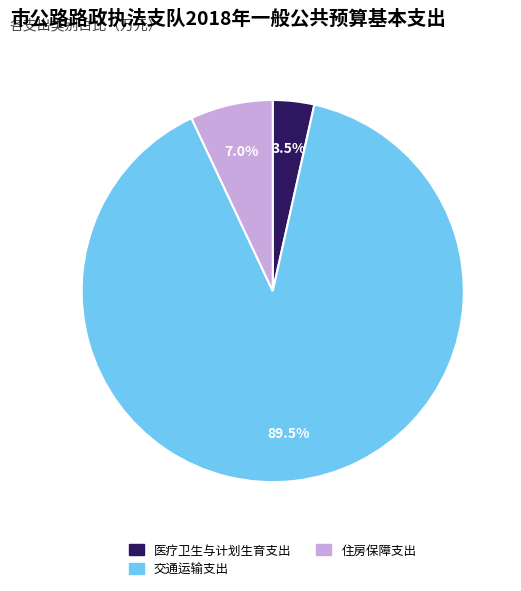

To the nearest percent, what is the difference between the largest and smallest slice percentages?

86%